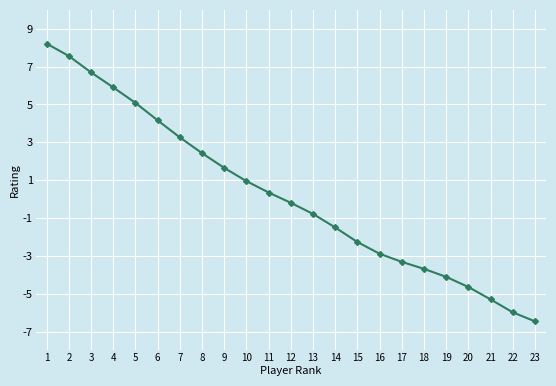

How many series are shown in this chart?

1